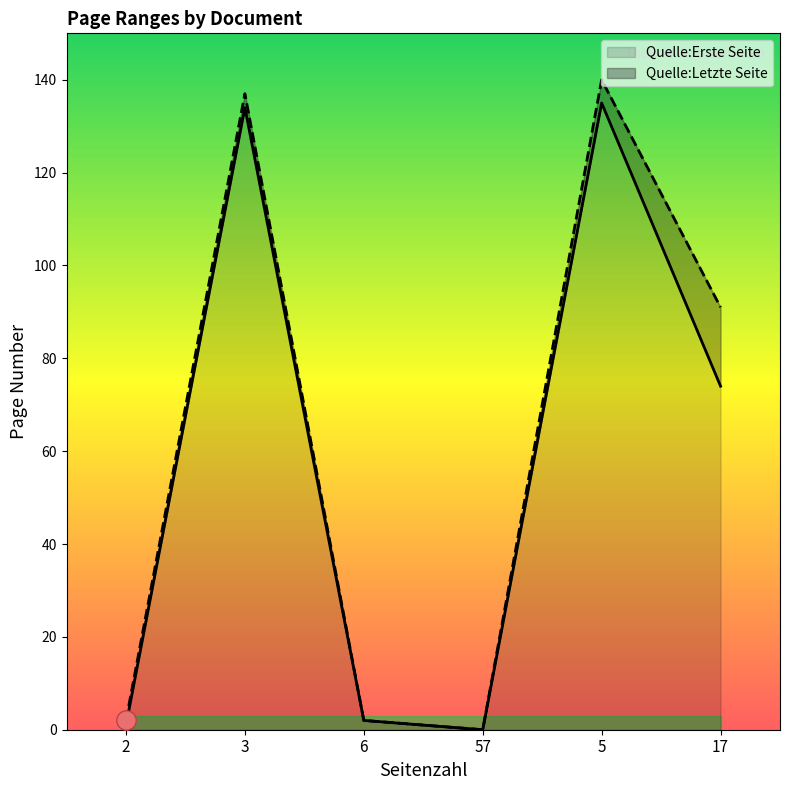

Reading left to right, transcribe all the data shown in this chart.

Quelle:Erste Seite: 2=1	3=134	6=2	57=0	5=135	17=74
Quelle:Letzte Seite: 2=2	3=137	6=2	57=0	5=140	17=91